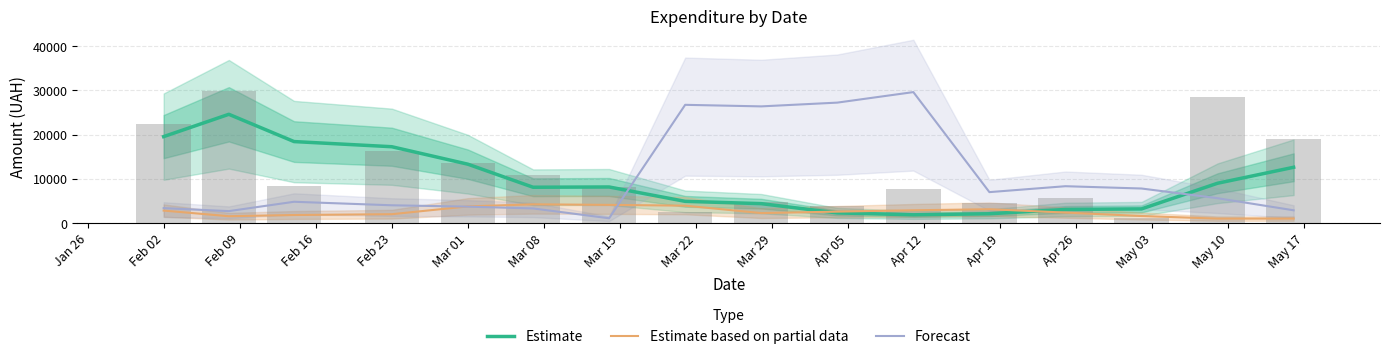

True or false: Estimate and Forecast intersect in this chart.

True